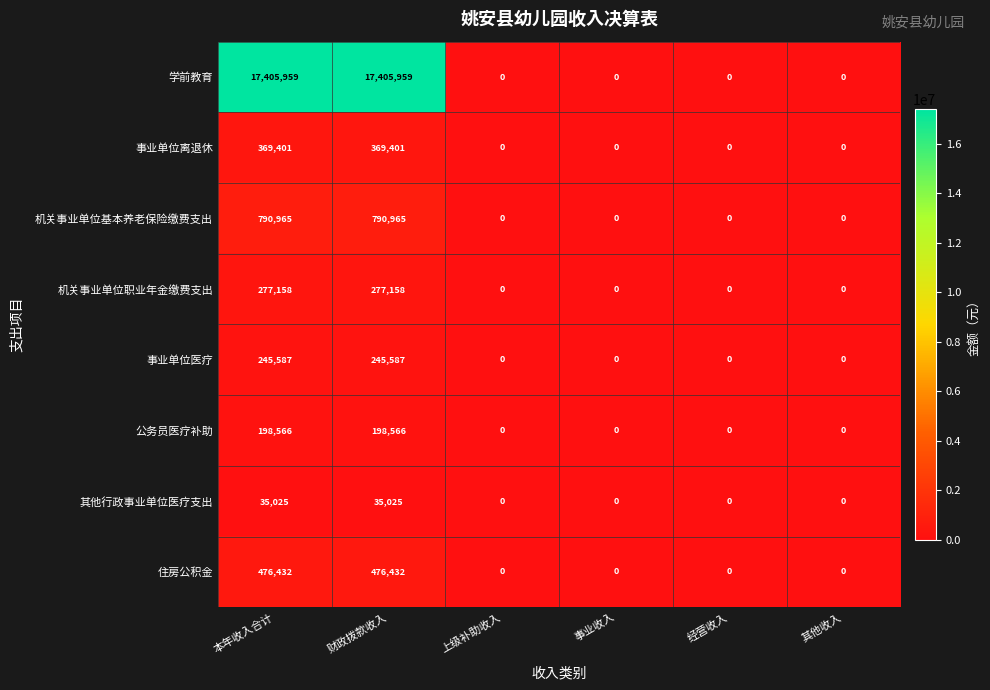

Rank the series by their maximum value, from lowest to highest.

其他行政事业单位医疗支出, 公务员医疗补助, 事业单位医疗, 机关事业单位职业年金缴费支出, 事业单位离退休, 住房公积金, 机关事业单位基本养老保险缴费支出, 学前教育